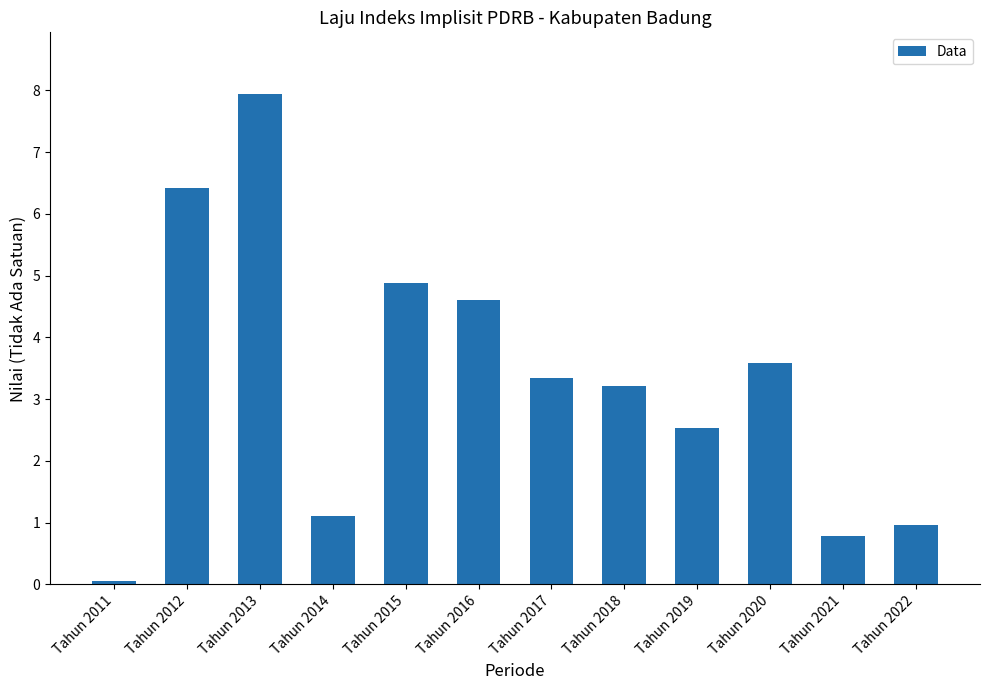

Reading left to right, what are all the values shown in this chart?

Tahun 2011=0.1	Tahun 2012=6.4	Tahun 2013=7.9	Tahun 2014=1.1	Tahun 2015=4.9	Tahun 2016=4.6	Tahun 2017=3.3	Tahun 2018=3.2	Tahun 2019=2.5	Tahun 2020=3.6	Tahun 2021=0.8	Tahun 2022=1.0